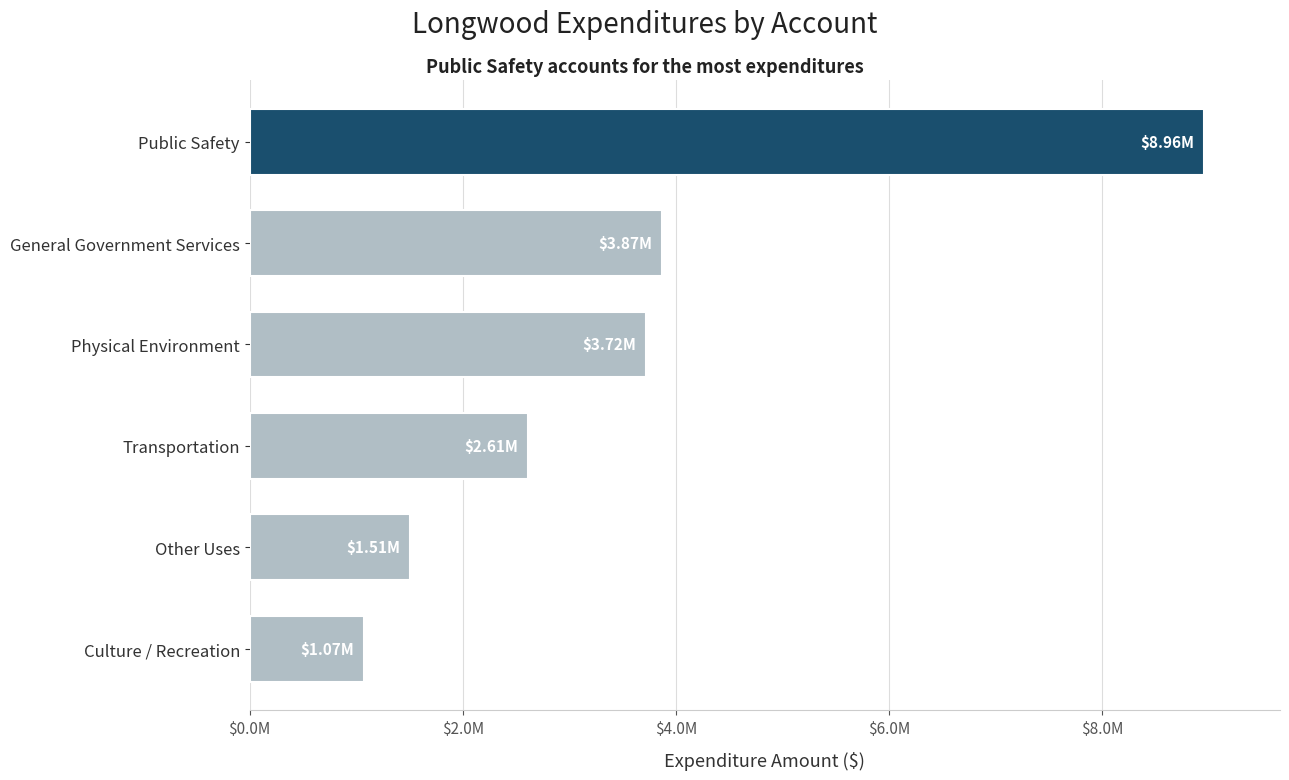

Are the bars horizontal?

Yes